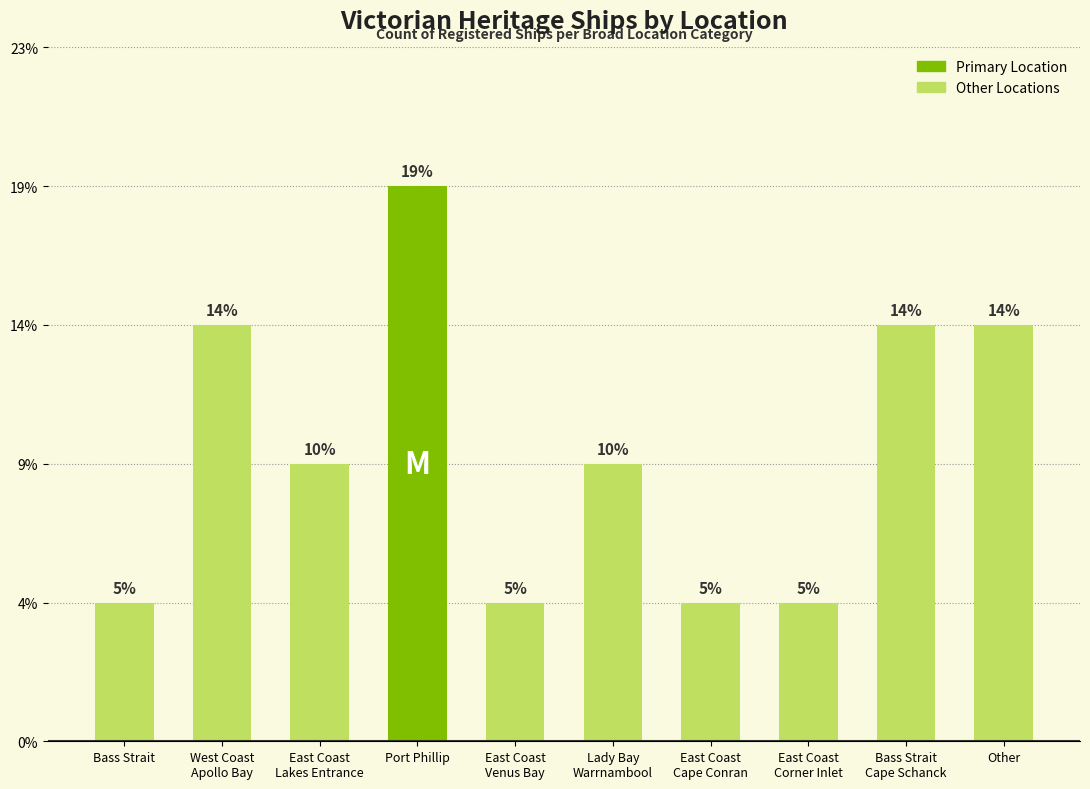

At which label does the data first exceed 2?

West Coast
Apollo Bay